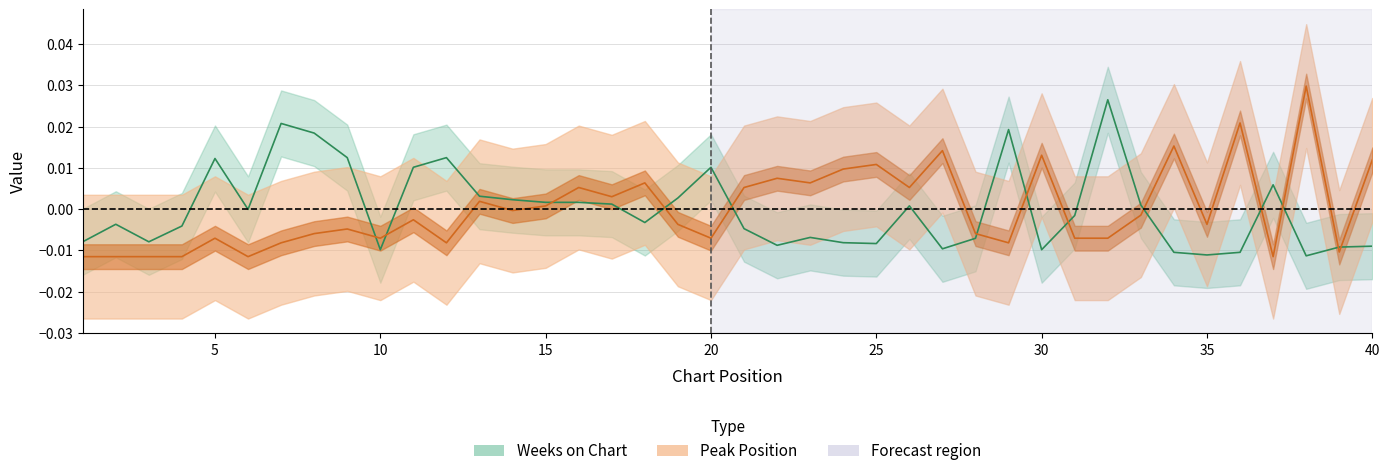

What are all the series names shown in the legend?

Peak Position, Weeks on Chart